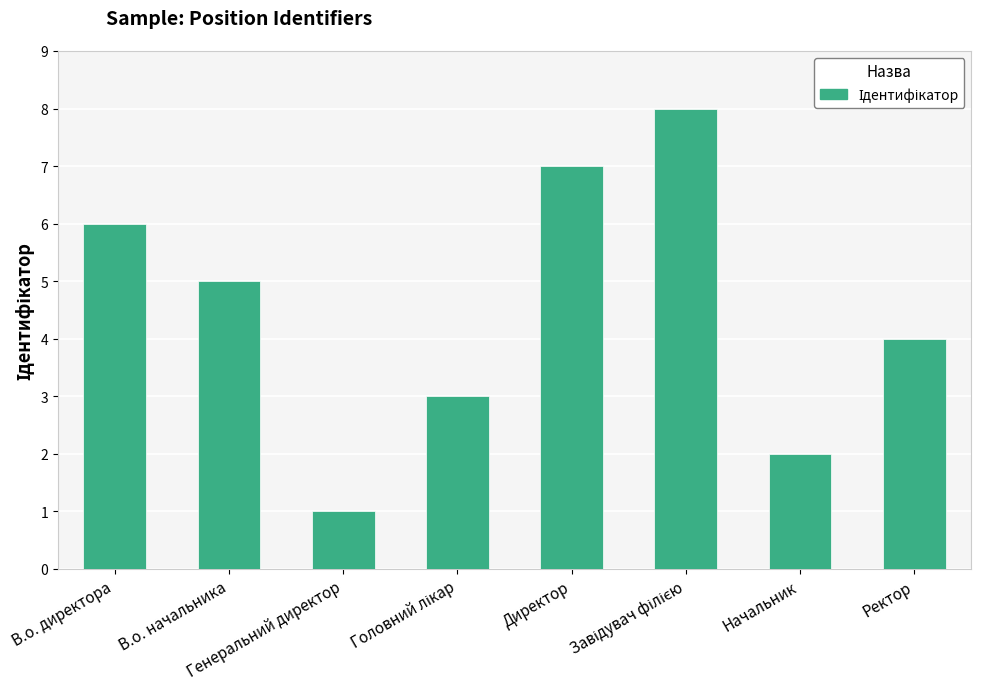

What is the sum of all values?

36